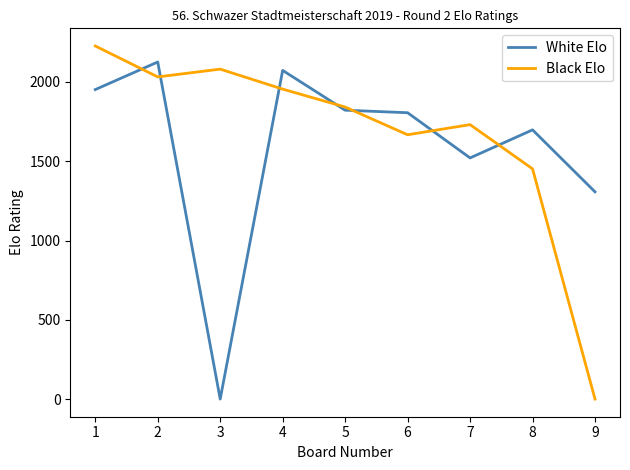

List the series in order of their peak value, highest first.

Black Elo, White Elo